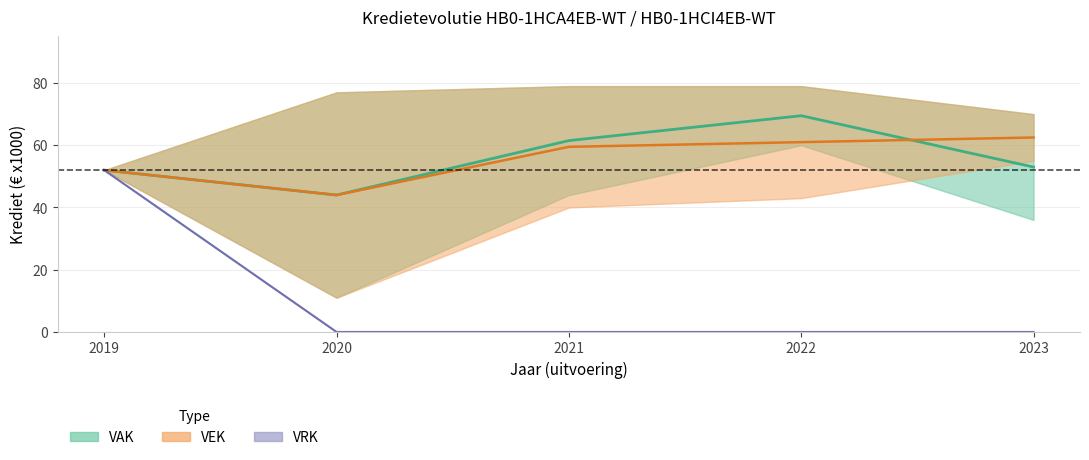

What is the lowest value of the VAK midline series?

44.0